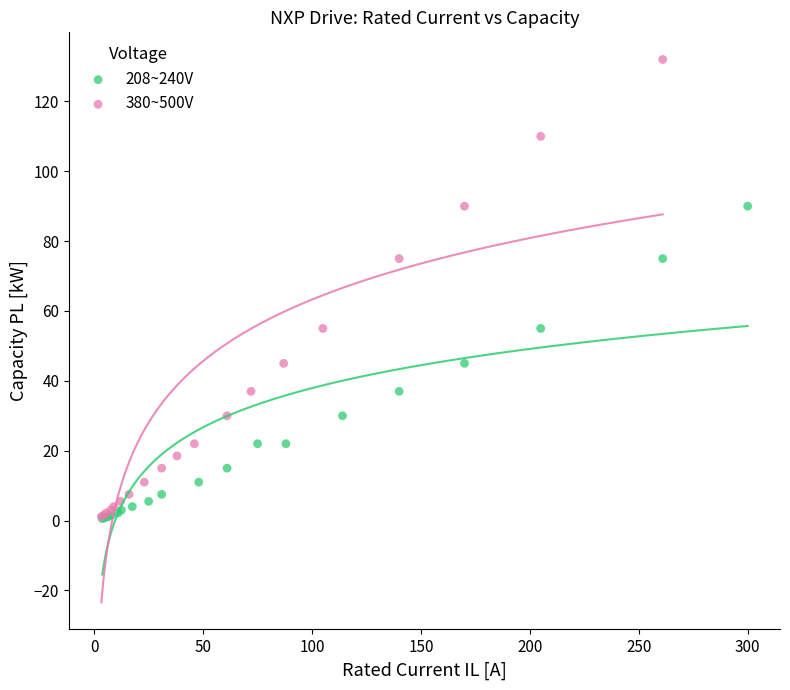

Which series contains the highest Y value?

380~500V